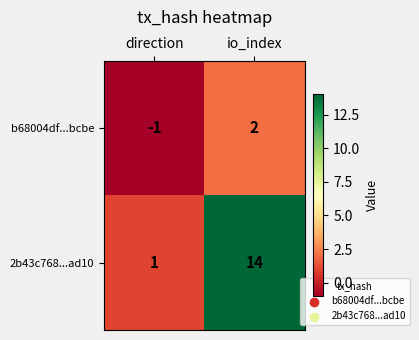

At which label does 2b43c768...ad10 reach its minimum?

direction